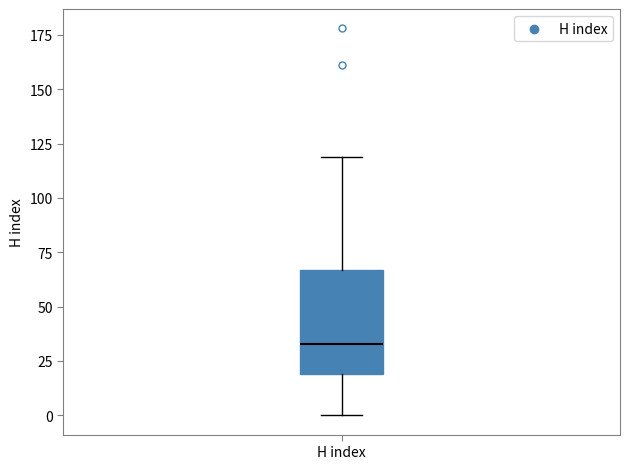

Where is the upper edge of the box for H index on the y-axis? The values are not printed on the chart, so give them approximately, as read against the axis.

65